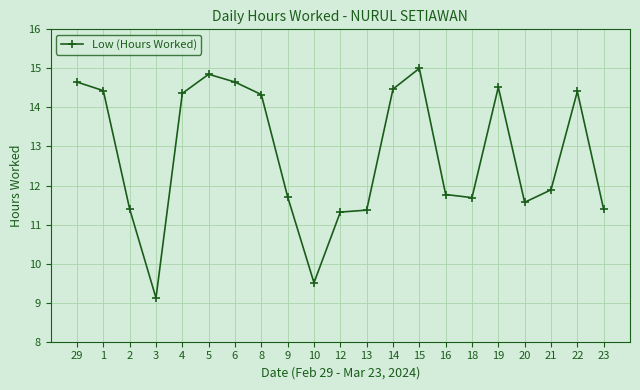

How many lines are shown in the chart?

1